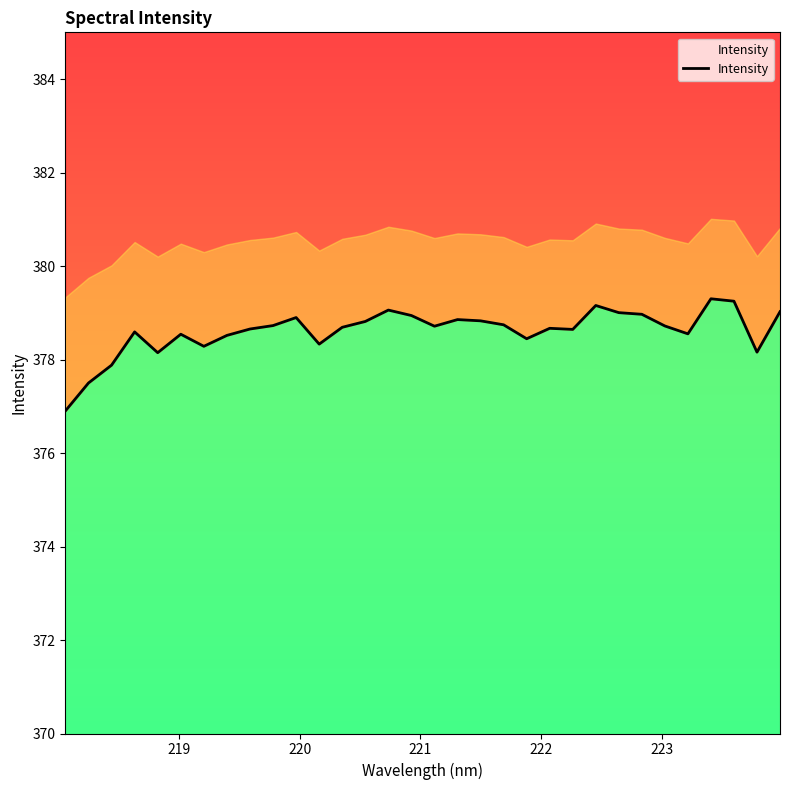

What is the difference between the maximum and minimum values?

2.4